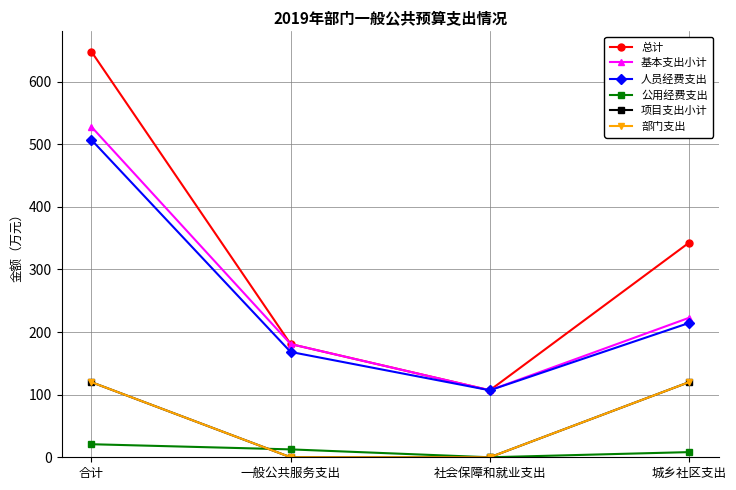

The value of 人员经费支出 at 社会保障和就业支出 is 107.0. True or false?

True